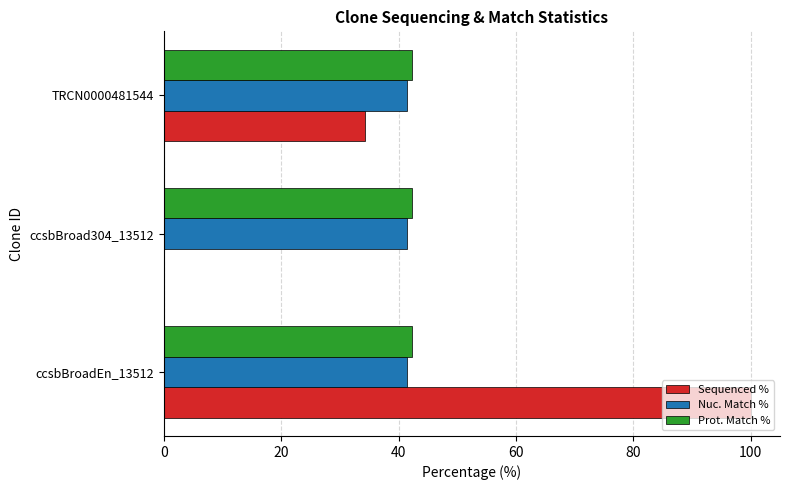

What is the greatest value displayed?

100.0